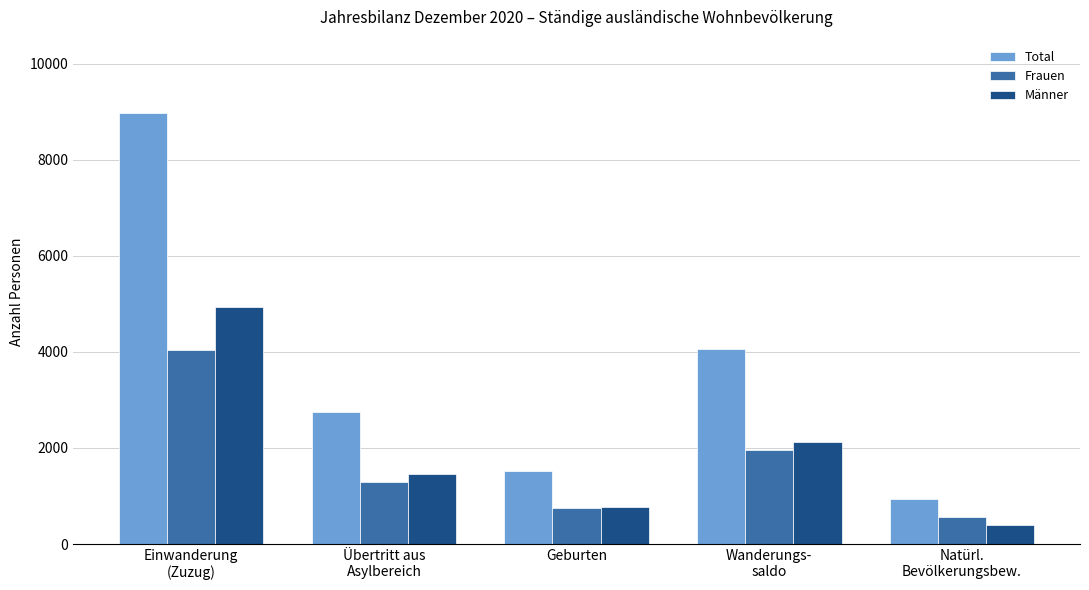

Which label corresponds to the smallest value in the chart?

Natürl.
Bevölkerungsbew.